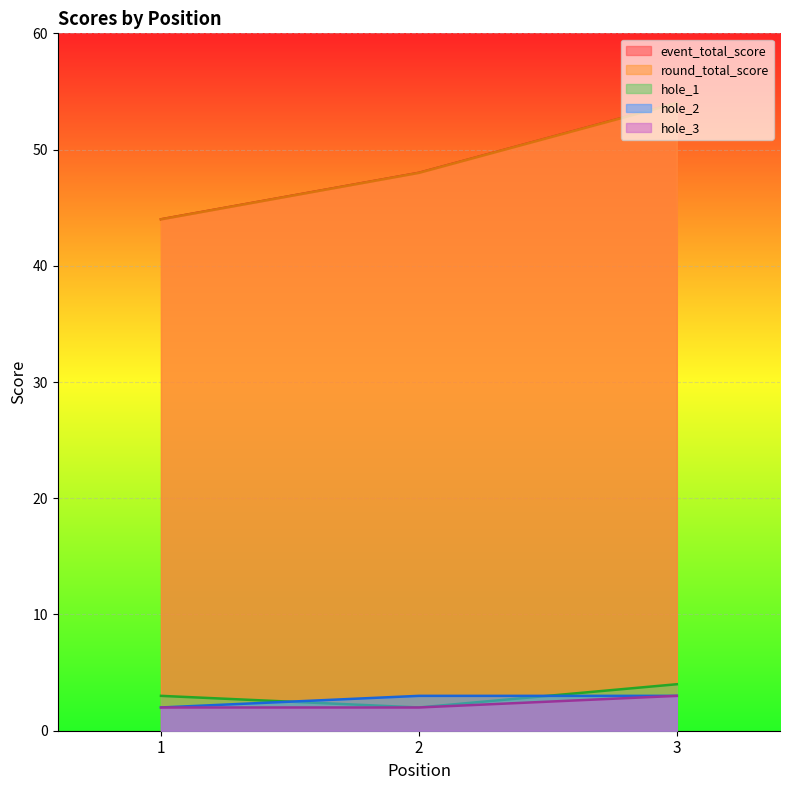

How many data points does each series have?

3